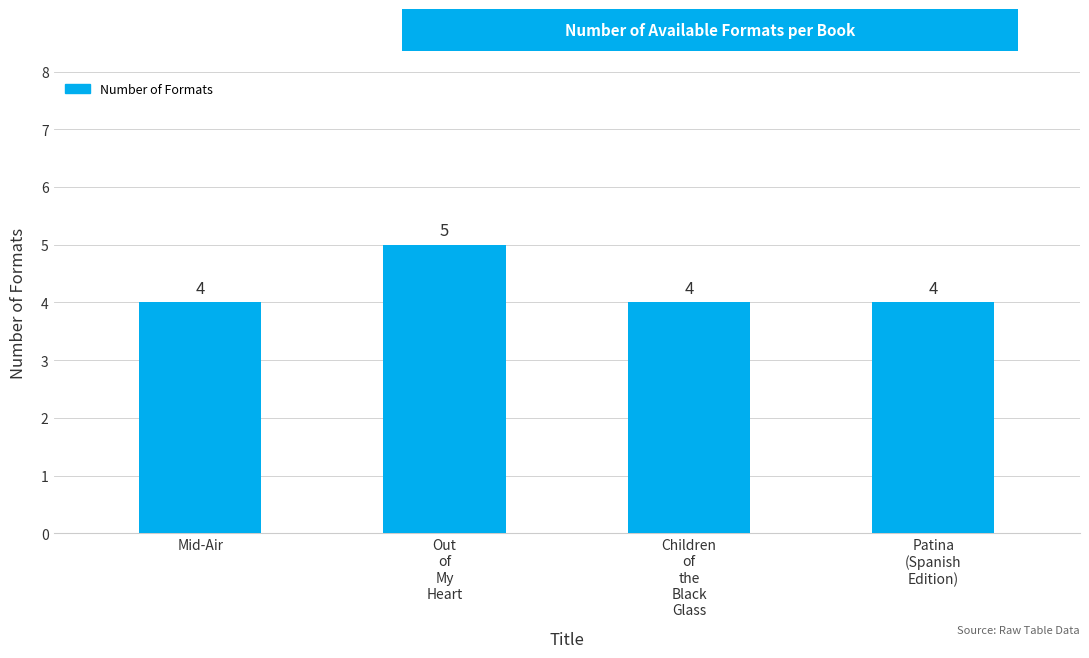

The chart shows a value of 7 at Children
of
the
Black
Glass. True or false?

False